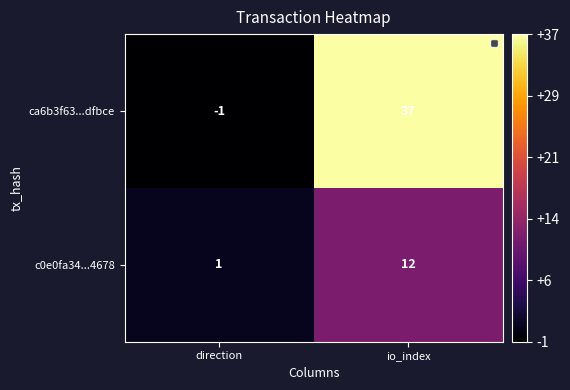

True or false: ca6b3f63...dfbce has a value of -2 at direction.

False